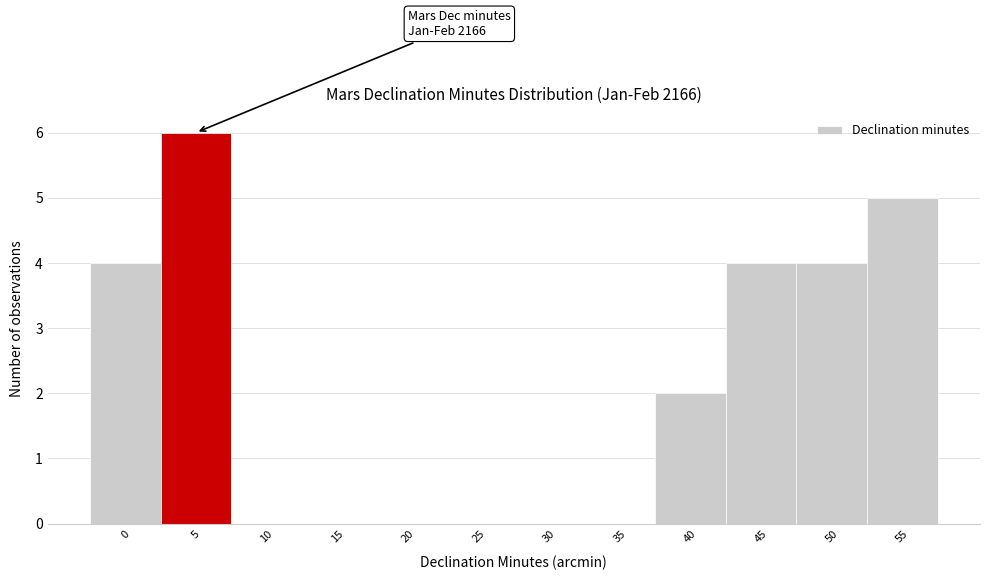

Reading right to left, transcribe all the data shown in this chart.

55=5	50=4	45=4	40=2	35=0	30=0	25=0	20=0	15=0	10=0	5=6	0=4